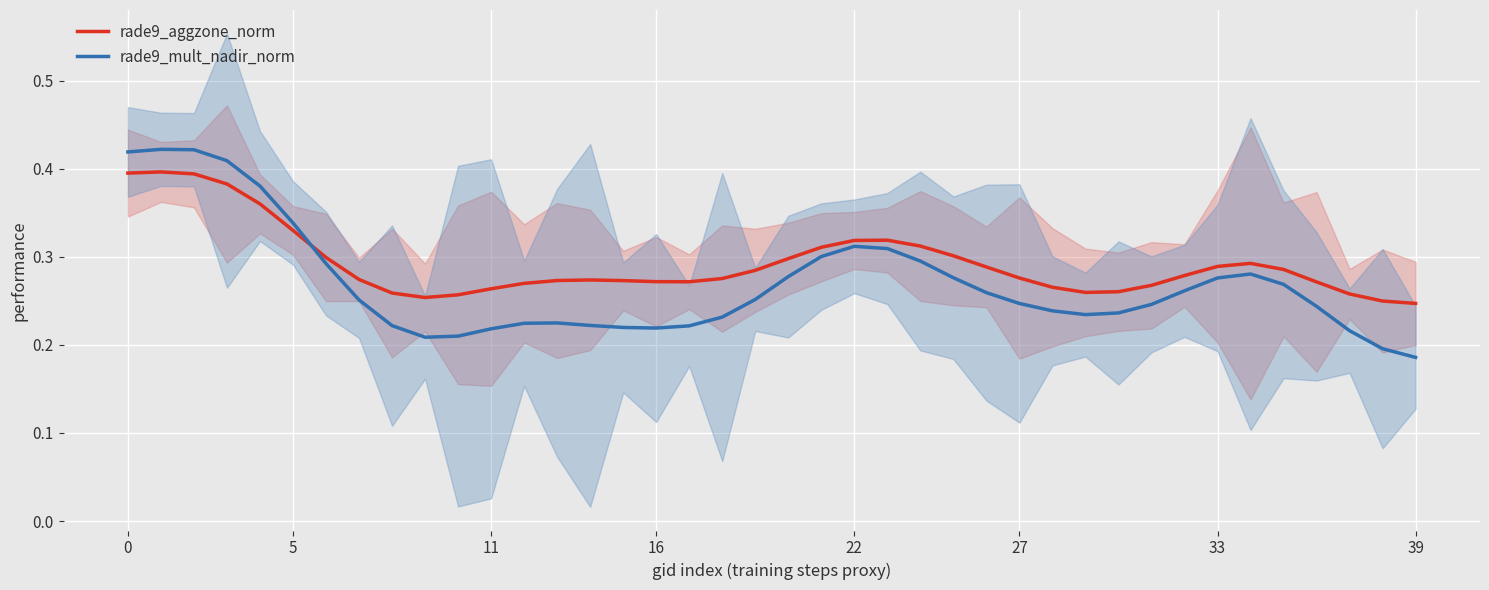

True or false: rade9_aggzone_norm and rade9_mult_nadir_norm intersect in this chart.

True